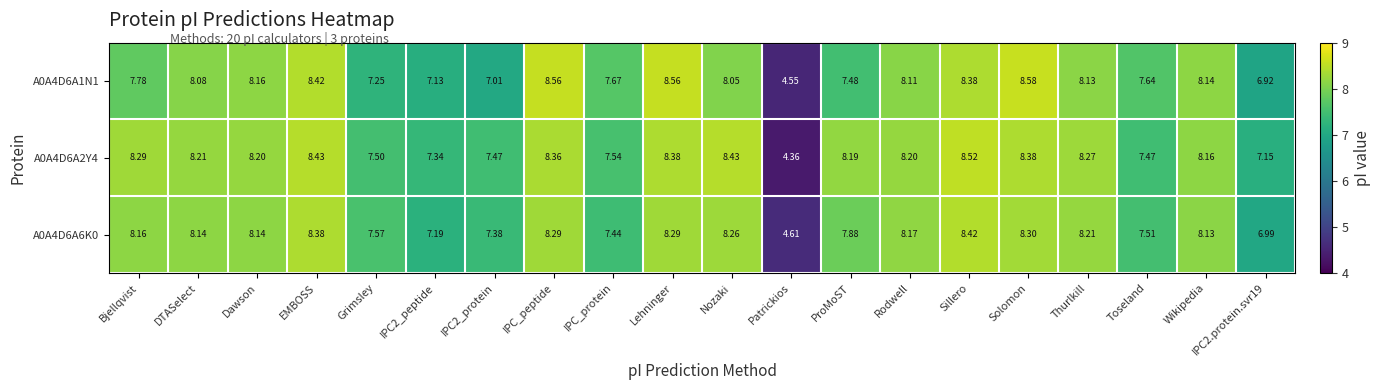

Is the value of A0A4D6A1N1 at Dawson greater than the value of A0A4D6A6K0 at IPC_peptide?

No